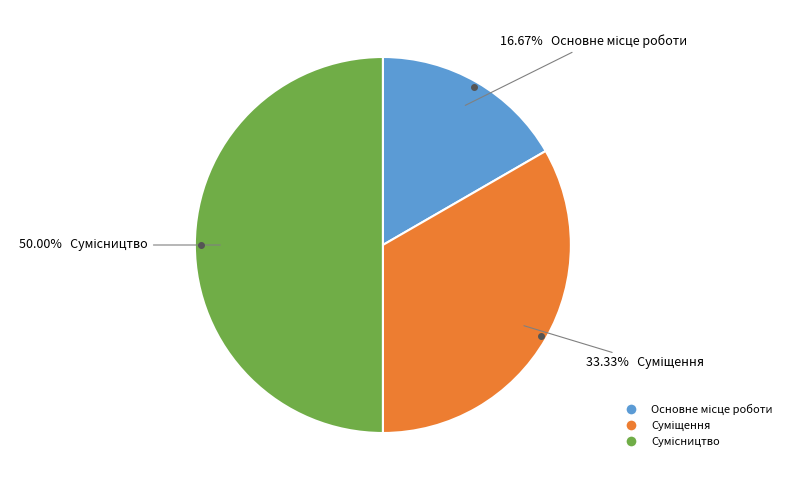

What is the change in value from Основне місце роботи to Сумісництво?

+2